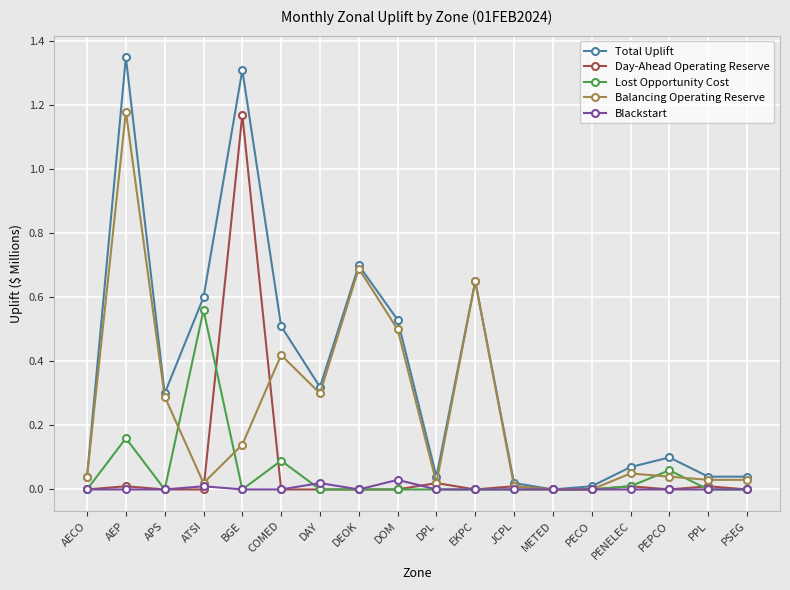

Is the value of Total Uplift at BGE greater than the value of Balancing Operating Reserve at EKPC?

Yes